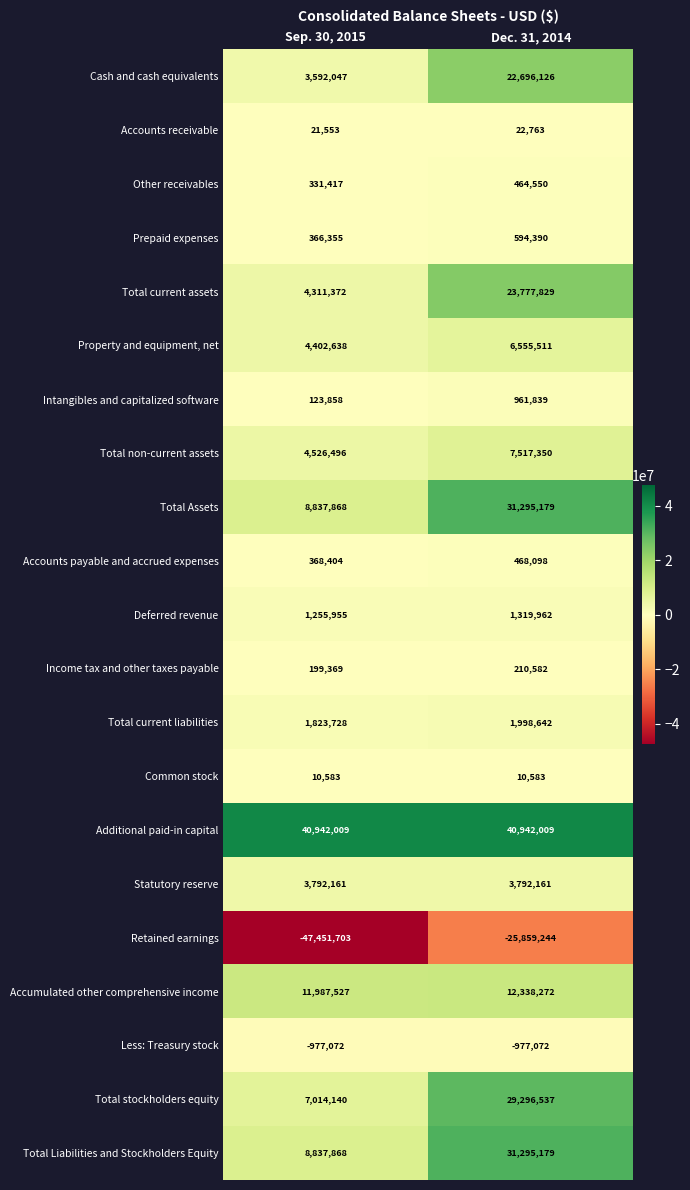

What is the spread (max minus min) of values at Dec. 31, 2014?

66801253